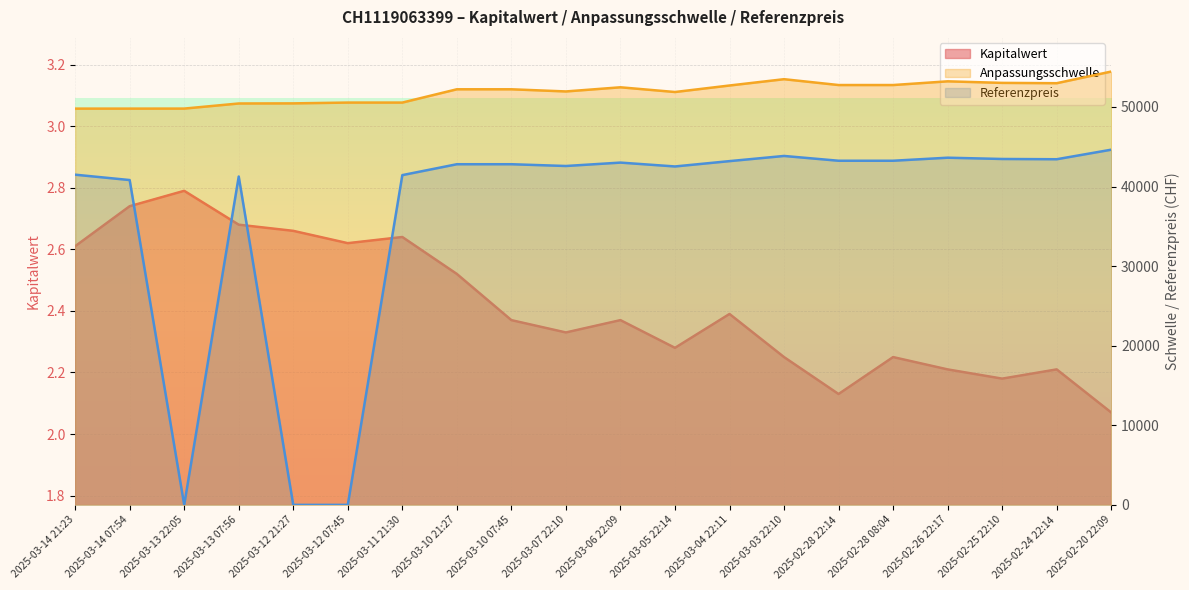

Which series changed the most between 2025-03-14 21:23 and 2025-03-14 07:54?

Referenzpreis